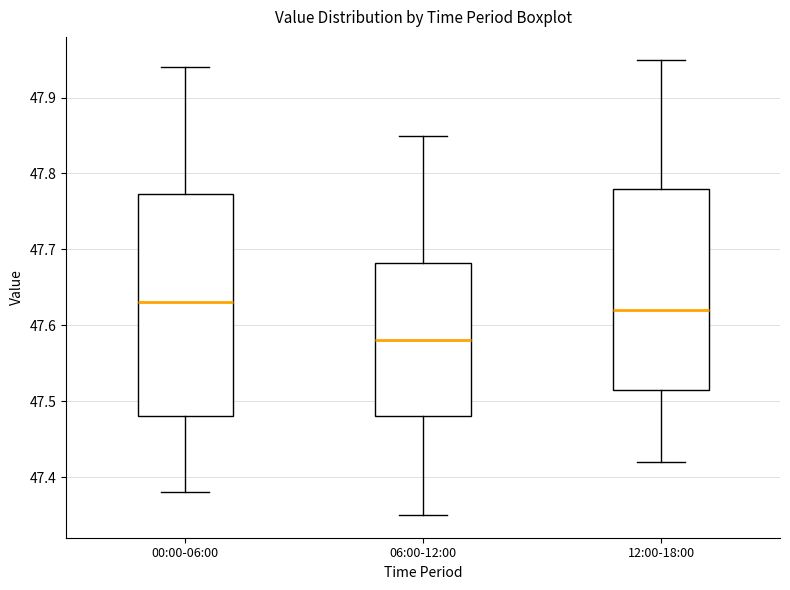

Reading left to right, transcribe this box plot: for each box, give where its median line is, the range the box spans, and where its two whiskers end, as read against the y-axis. The values are not printed on the chart, so give them approximately, as read against the axis.

00:00-06:00: median 47.63, box 47.48 to 47.77, whiskers 47.38 to 47.94
06:00-12:00: median 47.58, box 47.48 to 47.68, whiskers 47.35 to 47.85
12:00-18:00: median 47.62, box 47.52 to 47.78, whiskers 47.42 to 47.95